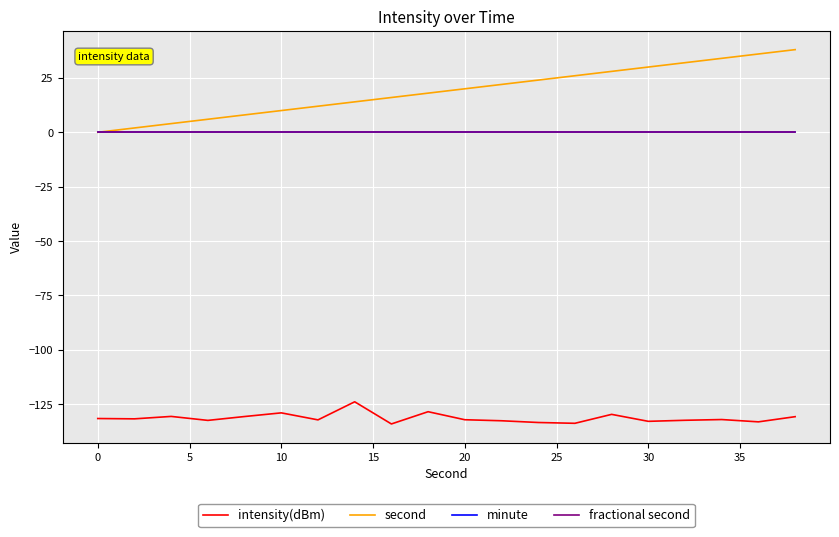

How many lines are shown in the chart?

4